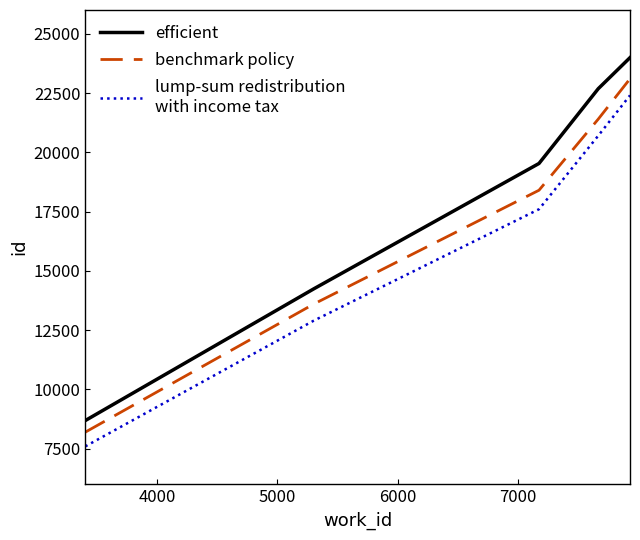

What is the maximum value shown in the chart?

23991